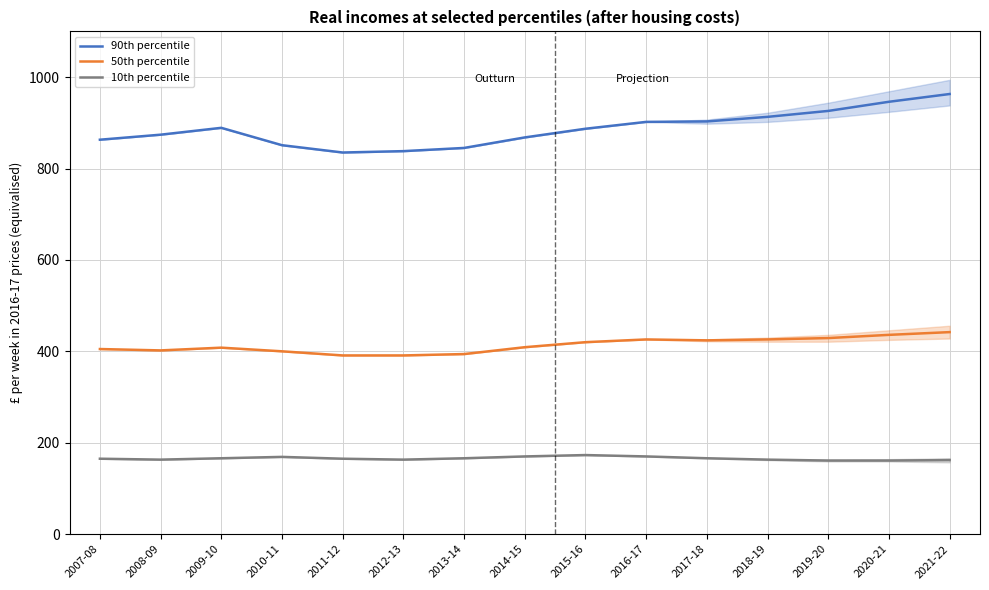

What is the difference between the maximum and minimum values in the 90th percentile series?

128